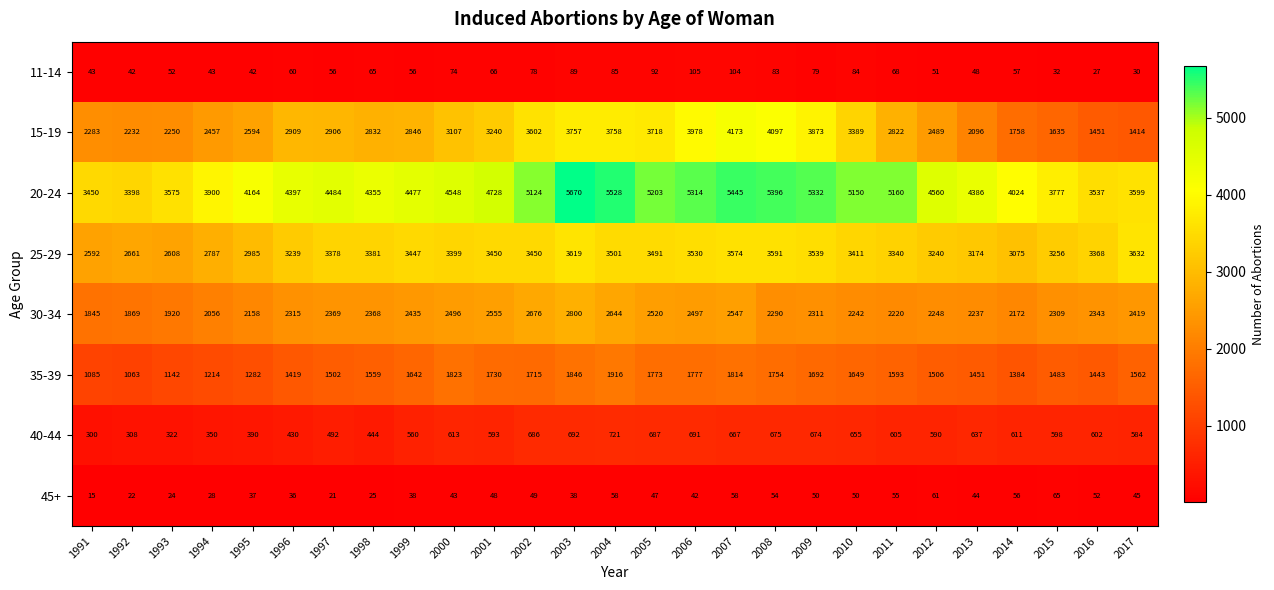

True or false: 35-39 has a value of 2471 at 1999.

False